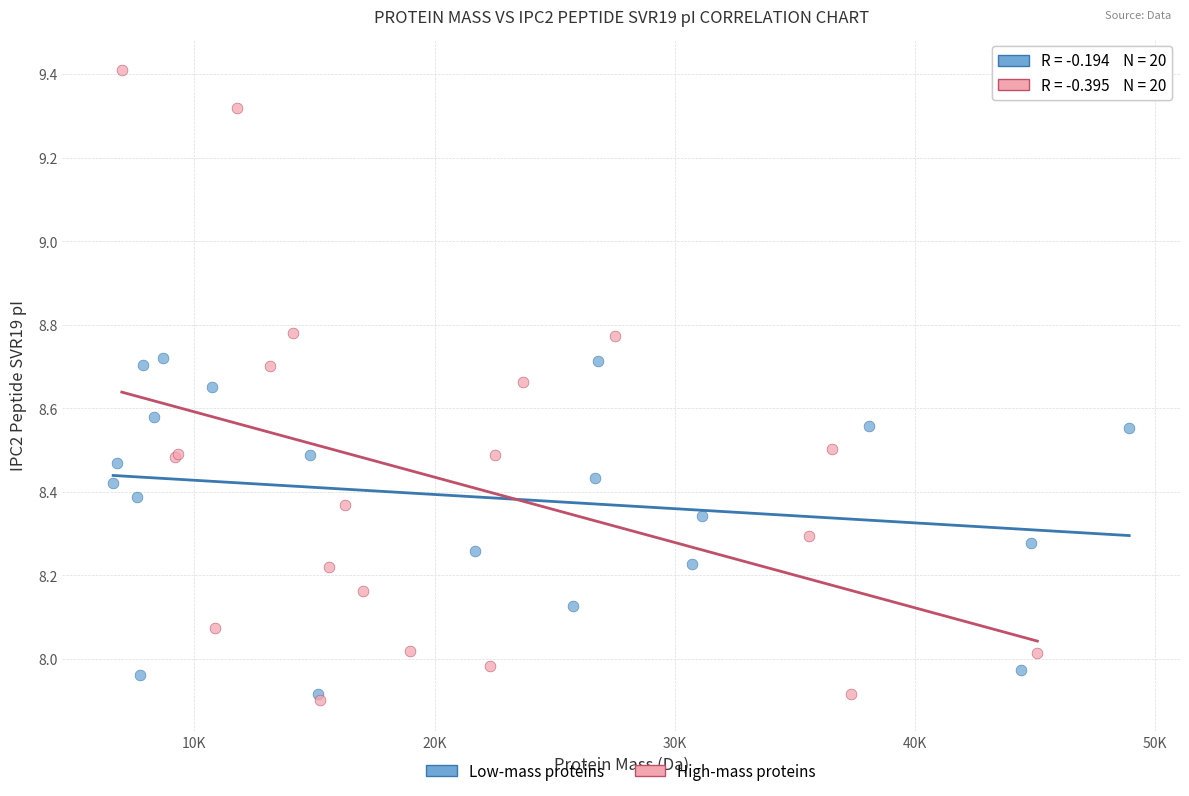

Which series reaches the maximum Y coordinate?

High-mass proteins